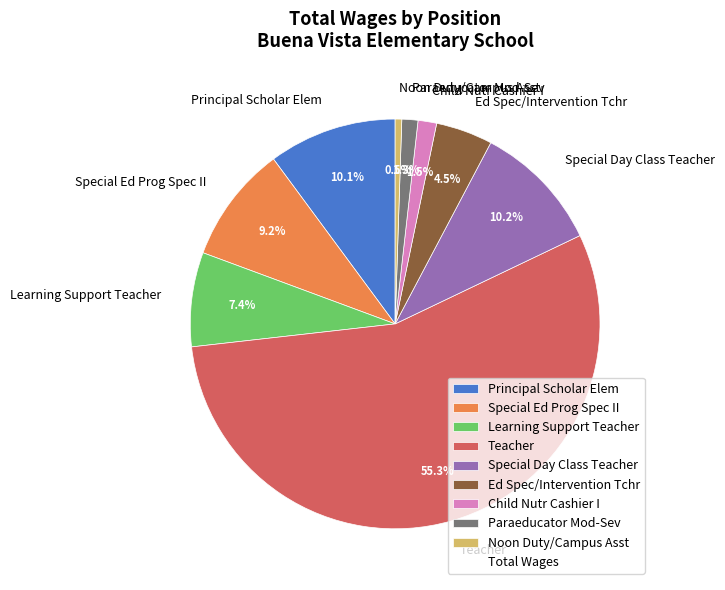

Is it true that Paraeducator Mod-Sev is 10% of the pie?

False